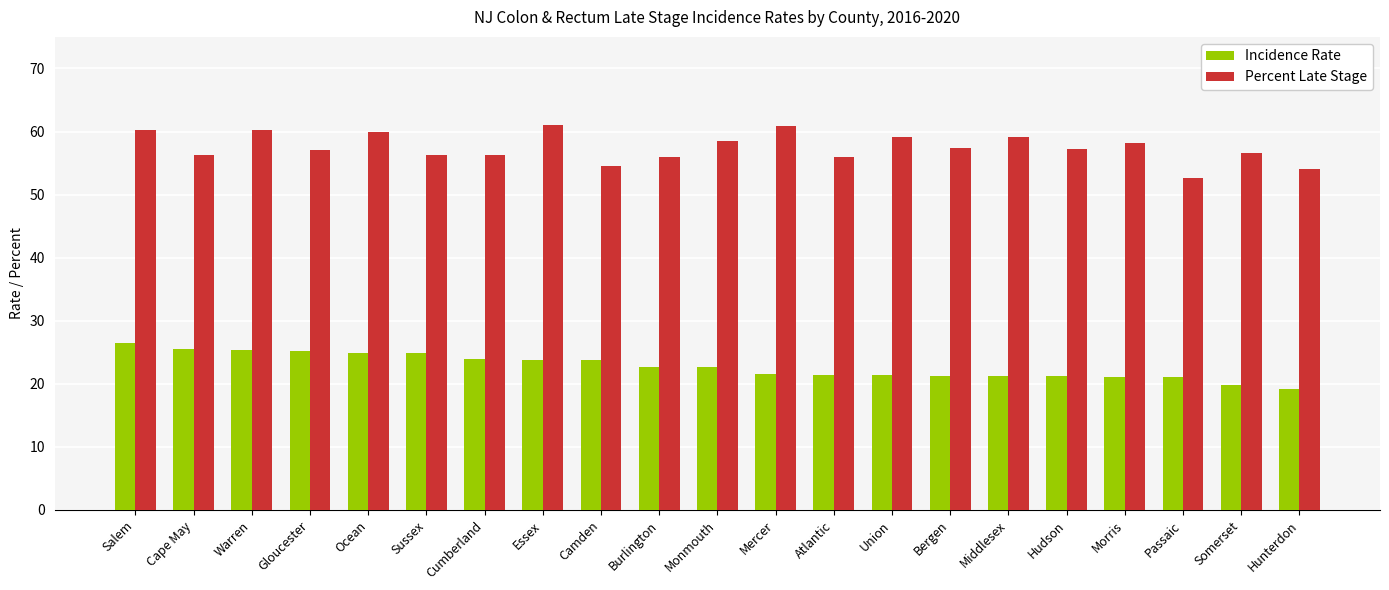

What is the smallest value displayed?

19.2